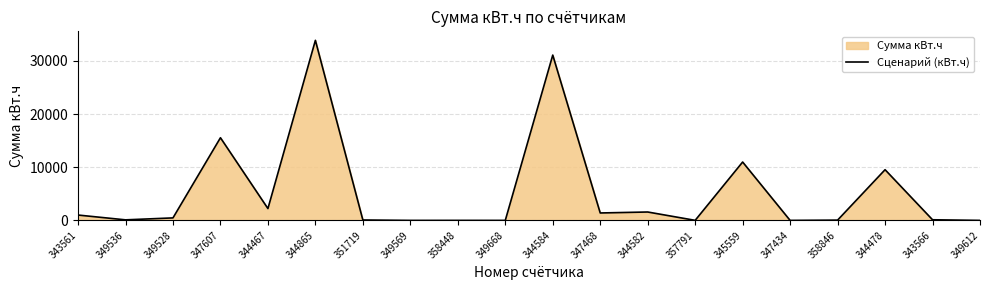

Count the number of data series in this chart.

1